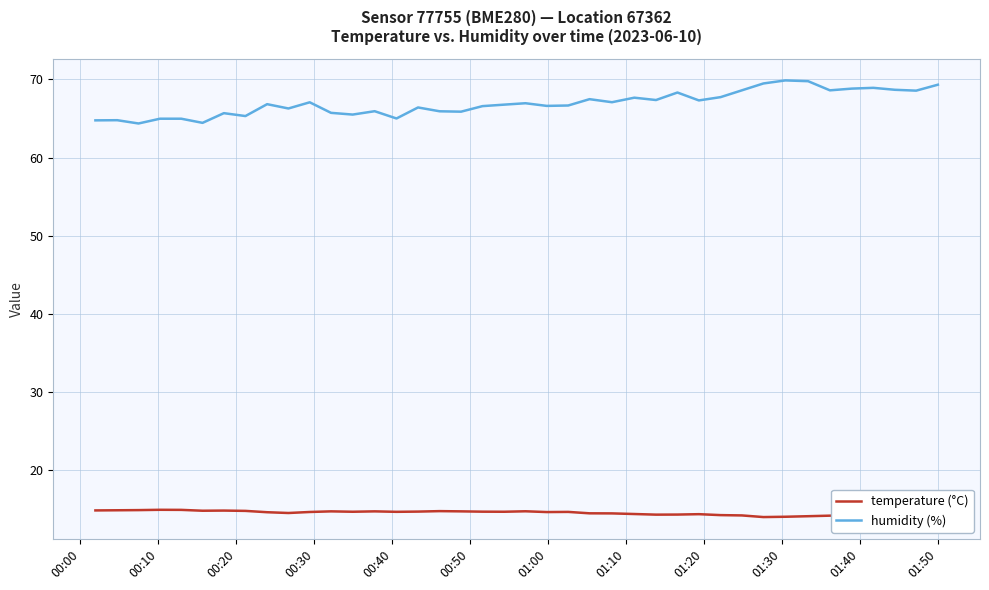

Does the chart display data point markers on the line(s)?

No